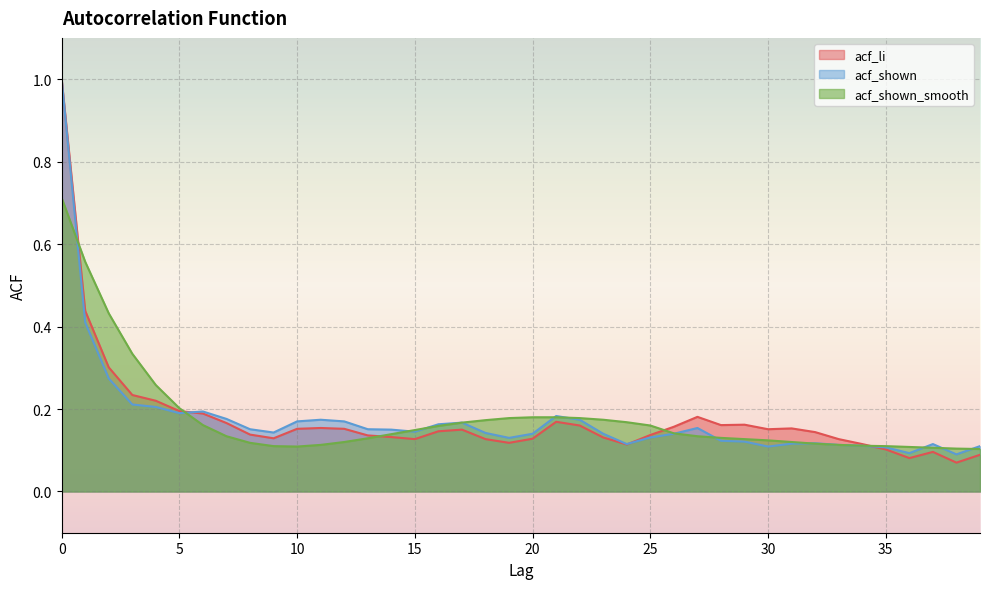

What is the maximum value for acf_li?

1.0